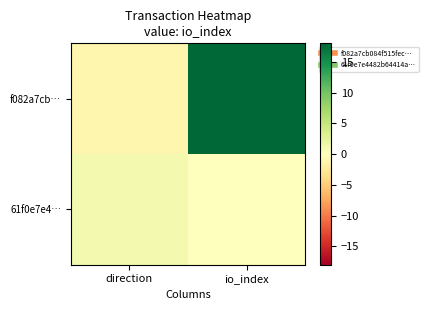

Between direction and io_index, which series saw the biggest shift?

f082a7cb…